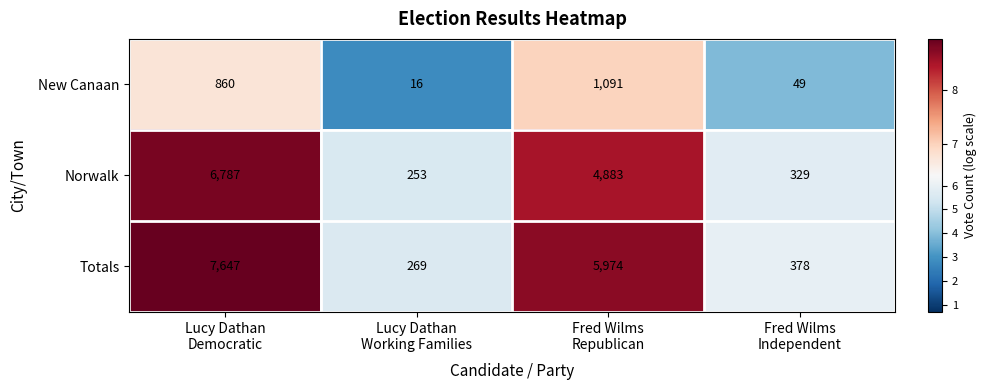

List the series in order of their peak value, lowest first.

New Canaan, Norwalk, Totals